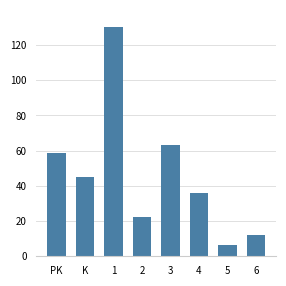

What is the change in value from 1 to 2?

-107.9